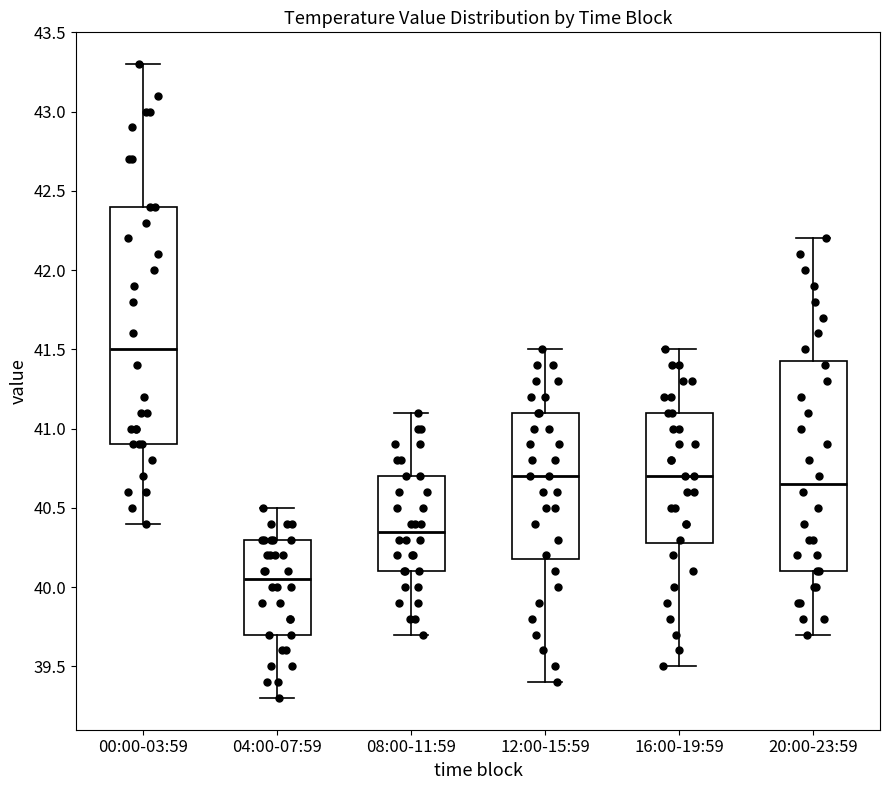

Where does the lower whisker of the box for 16:00-19:59 end on the y-axis? The values are not printed on the chart, so give them approximately, as read against the axis.

39.50